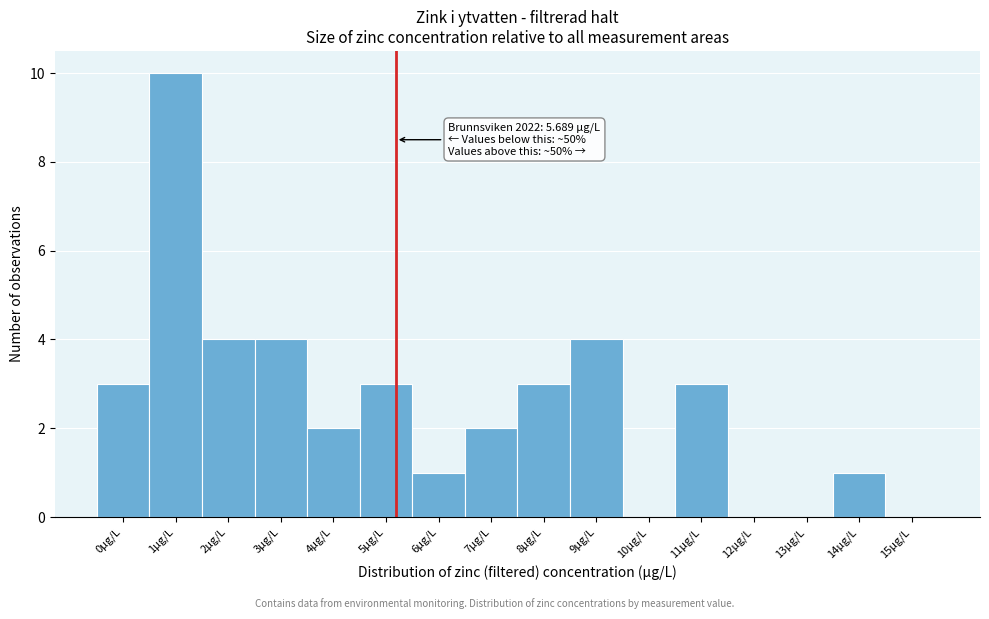

Reading left to right, what are all the values shown in this chart?

0µg/L=3	1µg/L=10	2µg/L=4	3µg/L=4	4µg/L=2	5µg/L=3	6µg/L=1	7µg/L=2	8µg/L=3	9µg/L=4	10µg/L=0	11µg/L=3	12µg/L=0	13µg/L=0	14µg/L=1	15µg/L=0